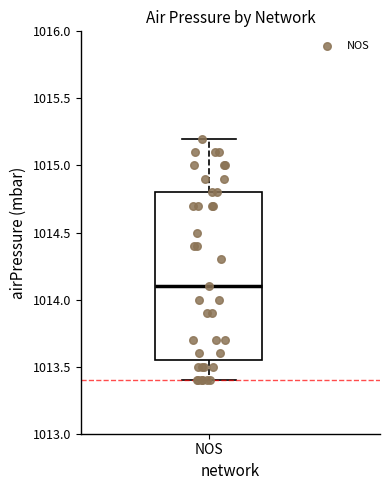

Transcribe this box plot: give where the median line is, the range the box spans, and where the two whiskers end, as read against the y-axis. The values are not printed on the chart, so give them approximately, as read against the axis.

median 1014.10, box 1013.55 to 1014.80, whiskers 1013.40 to 1015.20